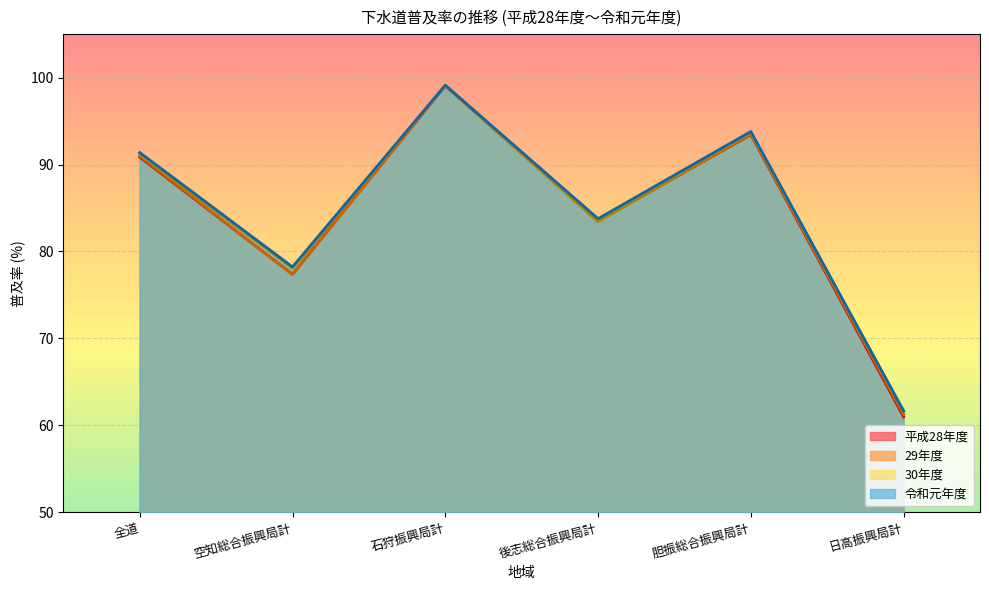

List the series in order of their peak value, lowest first.

平成28年度, 29年度, 30年度, 令和元年度